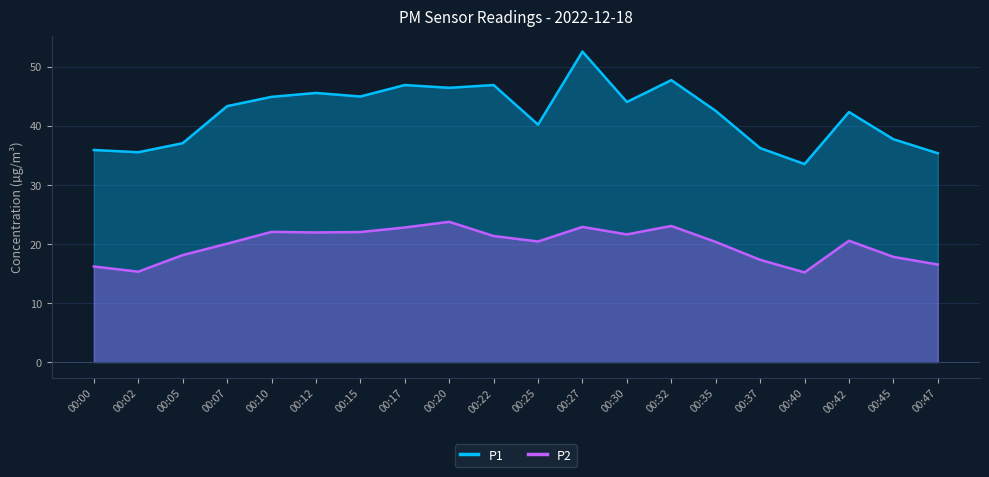

What is the average value of the P2 series?

19.9